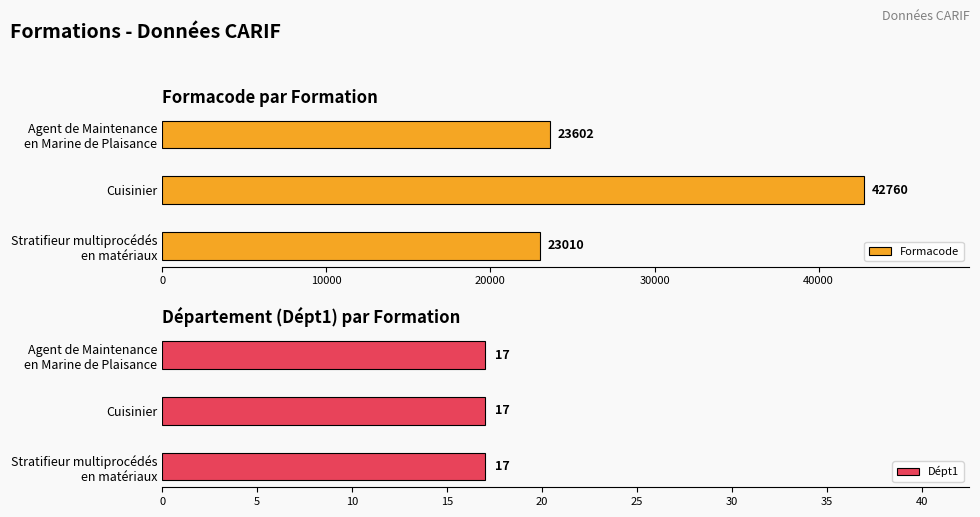

How many values in the Formacode series exceed 23602?

1